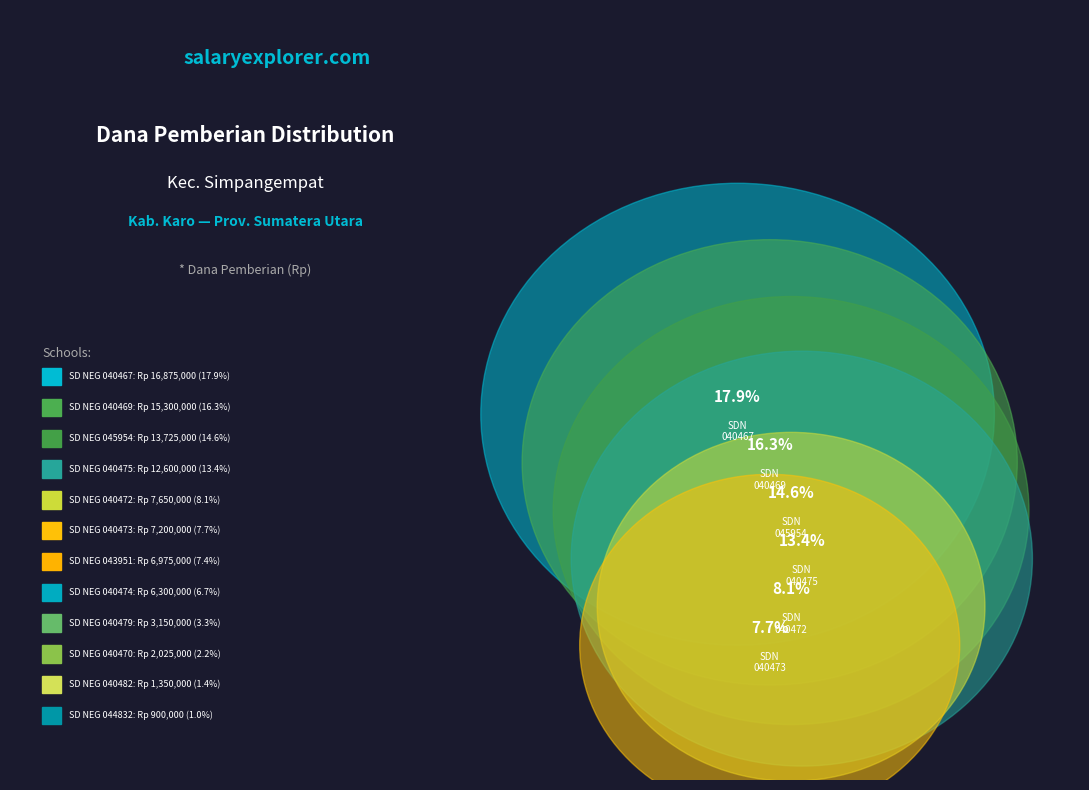

Does SD NEGERI 040474 TIGA SERANGKAI represent more than half of the total?

No